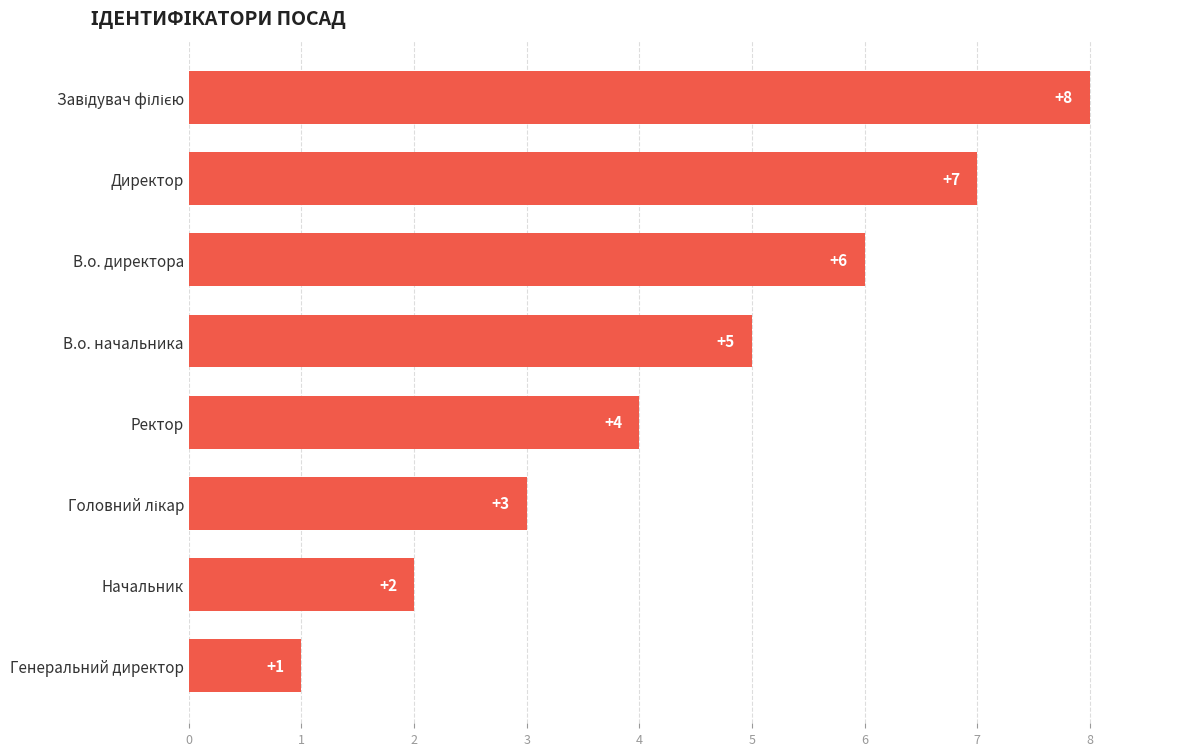

Does the chart contain any negative values?

No